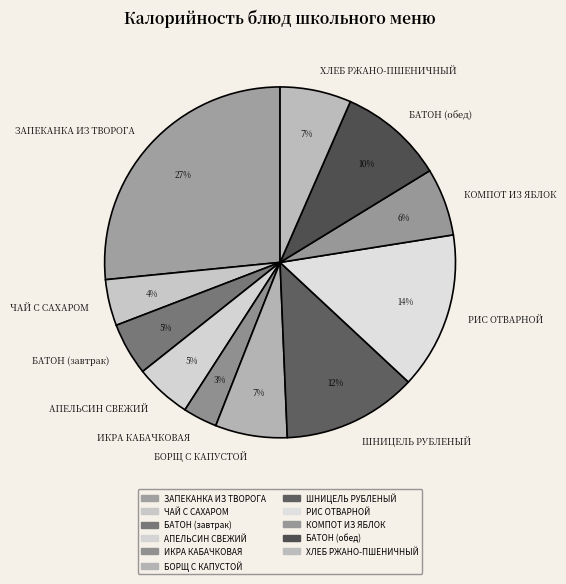

Do ХЛЕБ РЖАНО-ПШЕНИЧНЫЙ and КОМПОТ ИЗ ЯБЛОК together represent more than half of the pie?

No